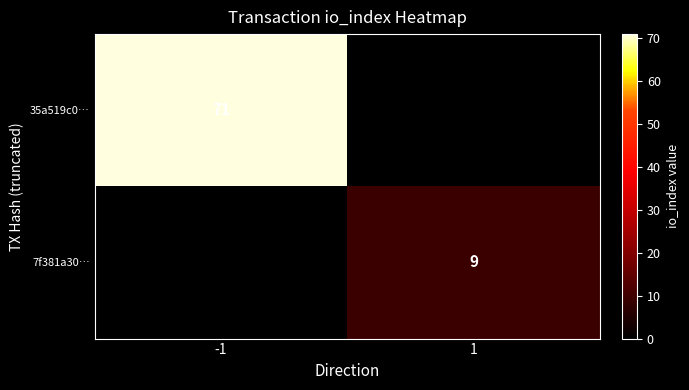

Is it true that 35a519c0… equals 71 at -1?

True